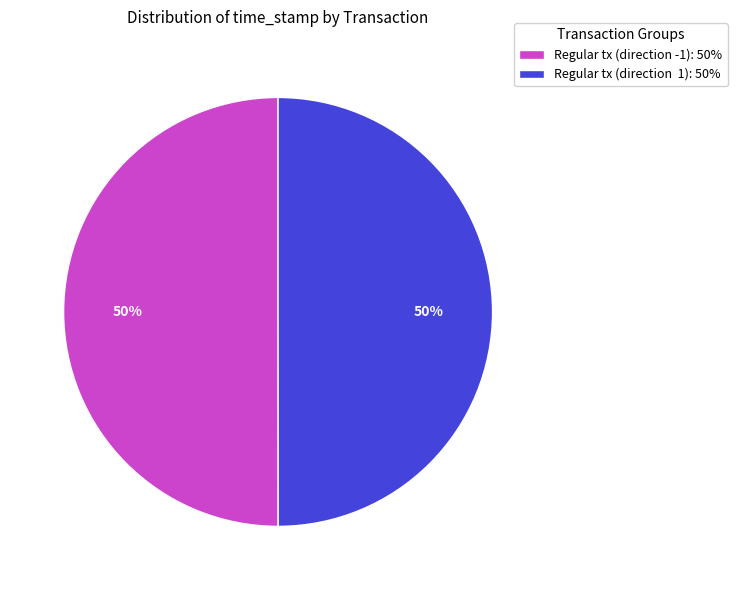

Count the number of slices in the pie.

2